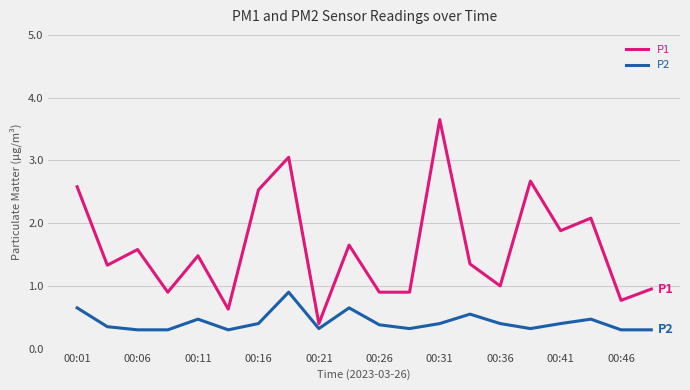

Which series has the widest spread of values?

P1